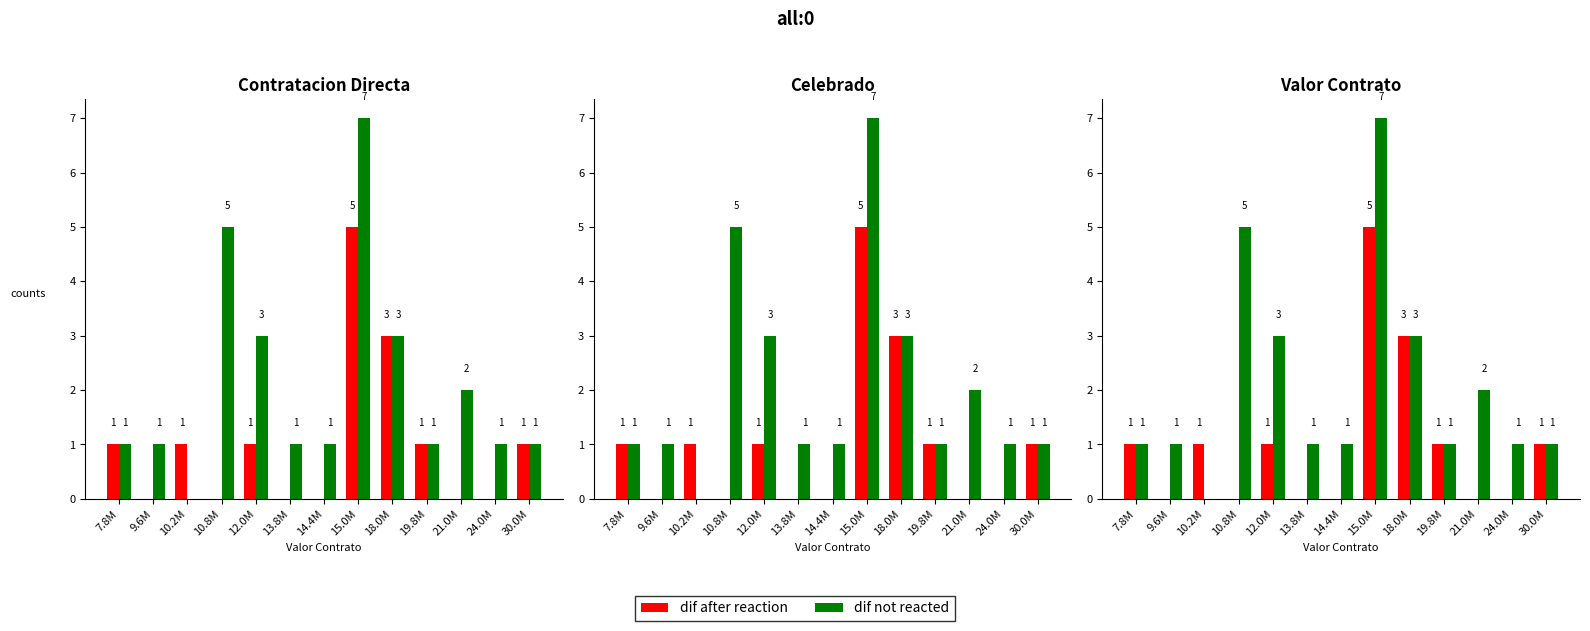

How many values in the dif not reacted series exceed 1?

5